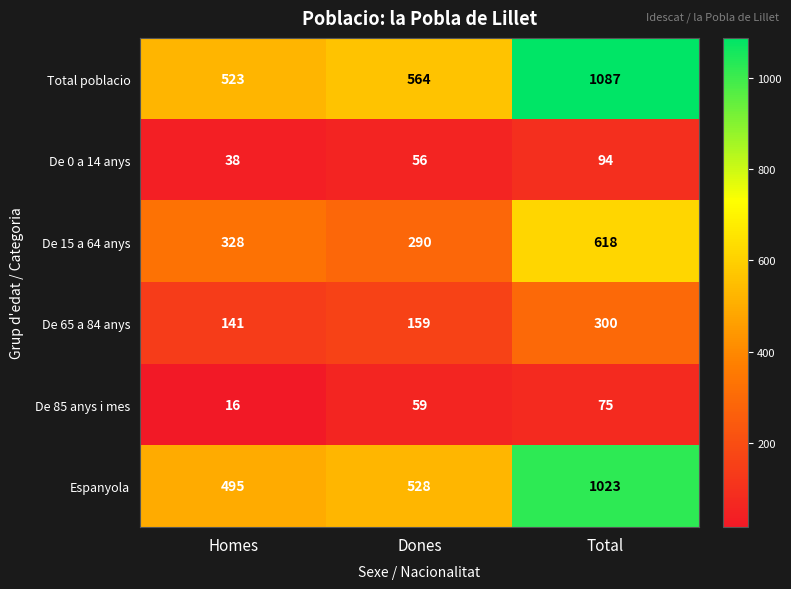

What is the difference between the maximum and minimum values in the De 85 anys i mes series?

59